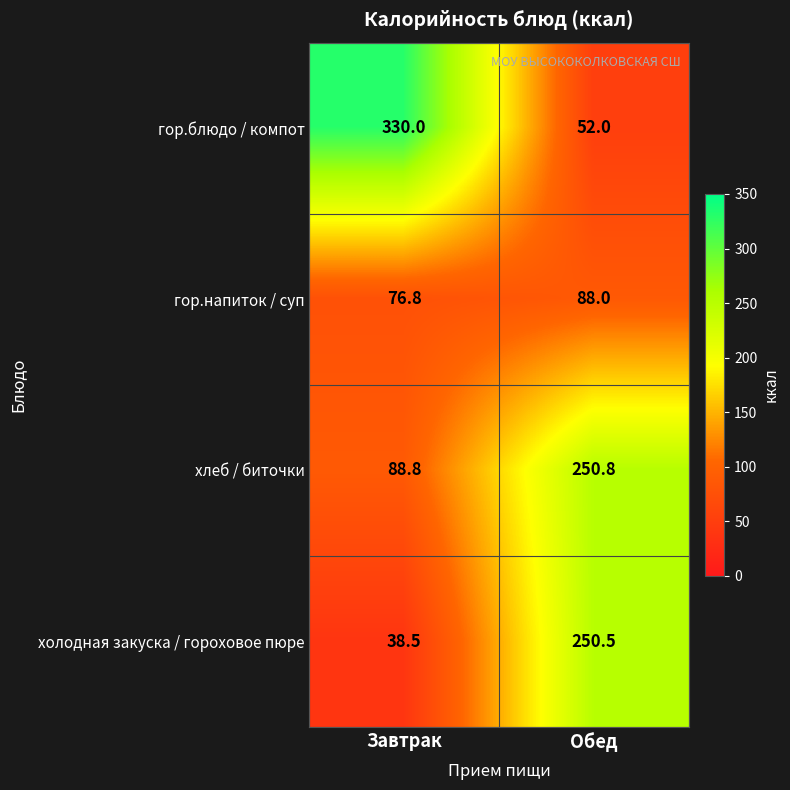

What is the average value of the гор.напиток / суп series?

82.4